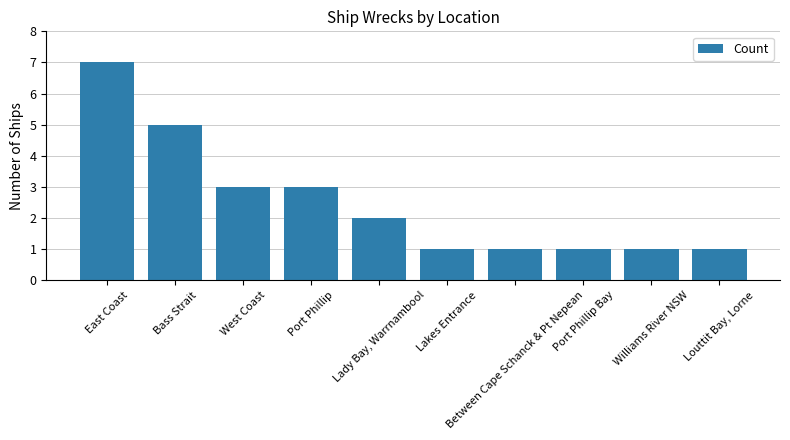

At which category does the chart reach its peak across all series?

East Coast